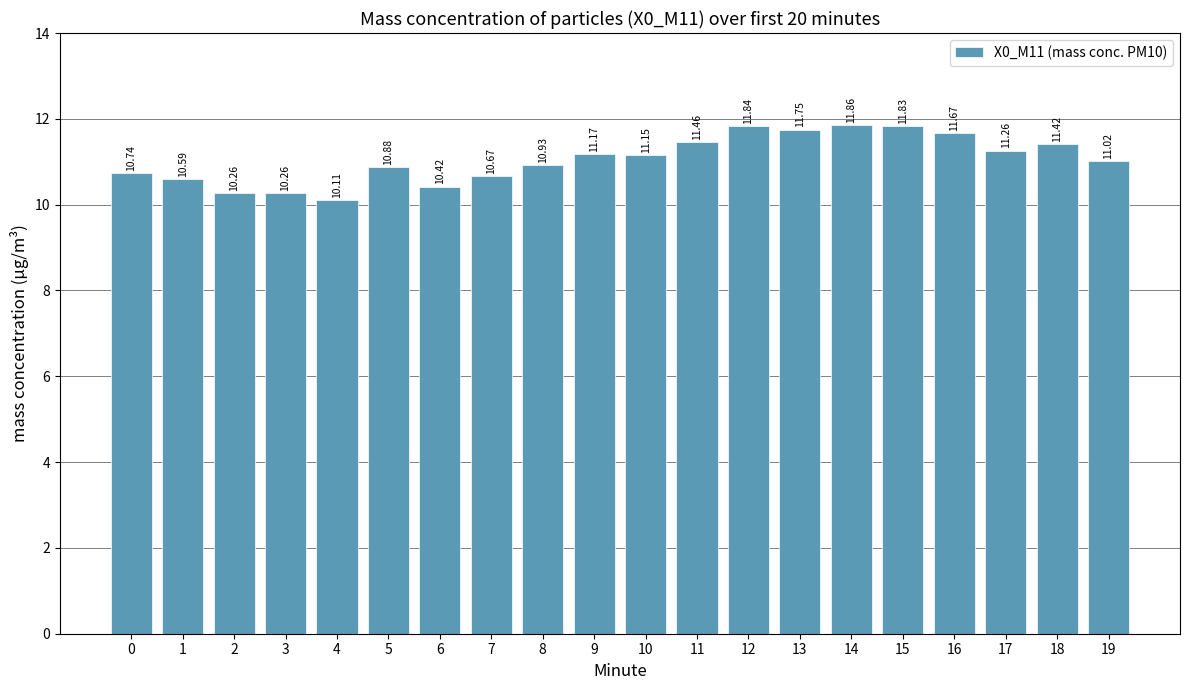

Is it true that the value at 16 is 11.7?

True